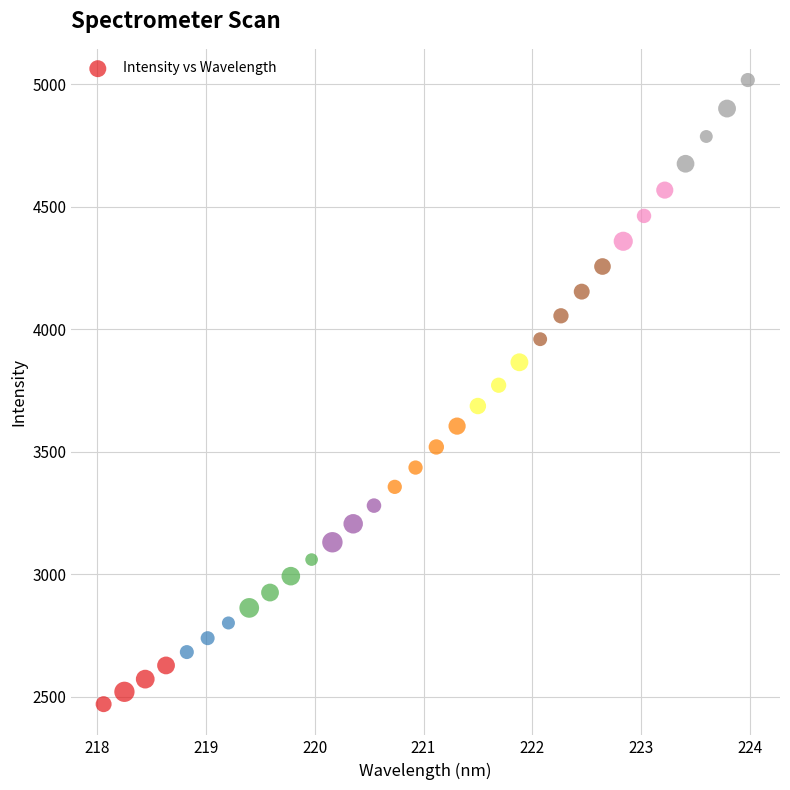

What is the range of X values (max minus min)?

5.9